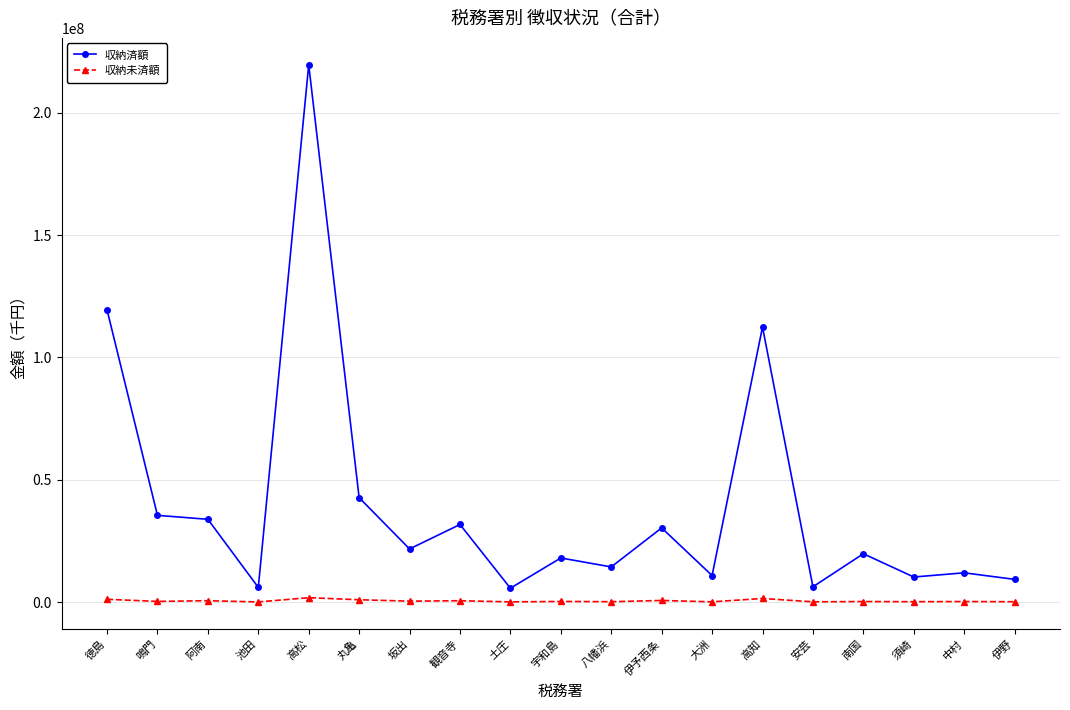

What is the highest value of the 収納済額 series?

219635613